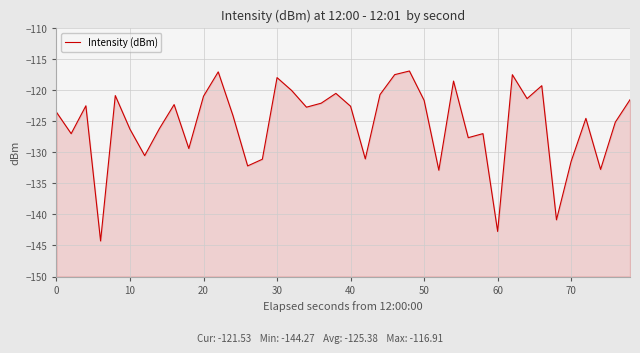

The chart shows a value of -212.0 at 21. True or false?

False